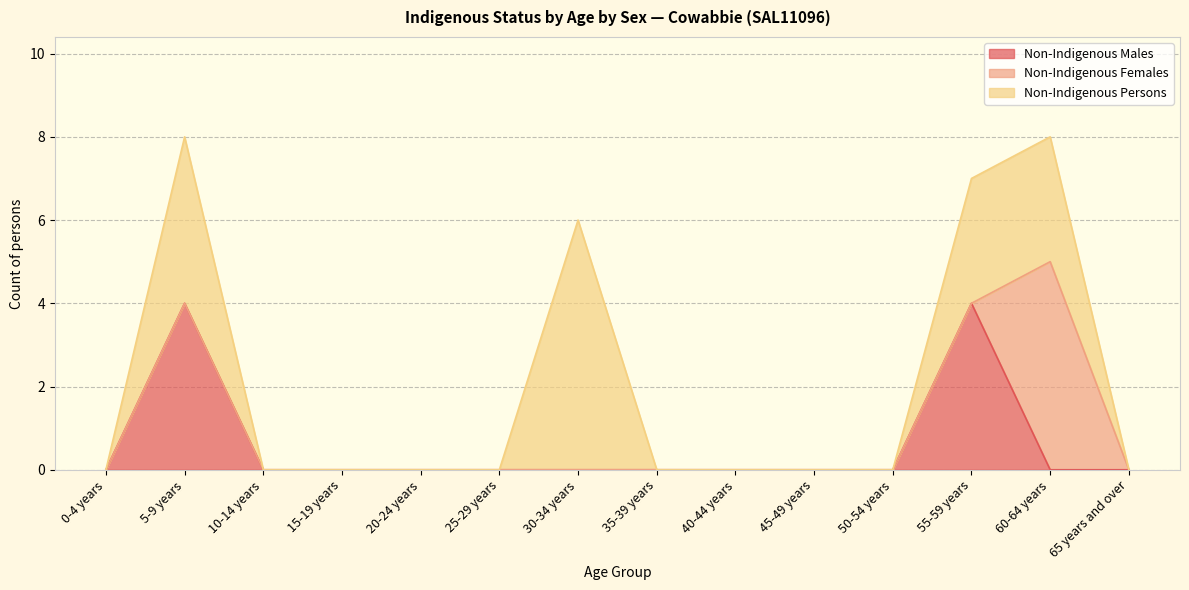

At how many categories does at least one series exceed 2?

4